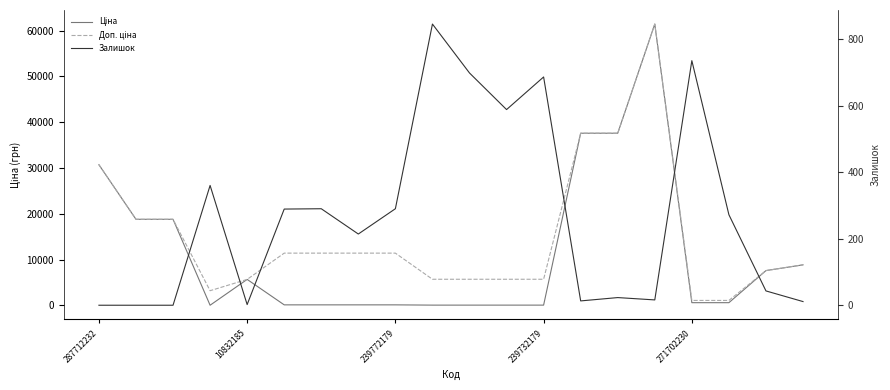

Reading right to left, extract all data points from this chart.

Ціна: 8856.7	7596.5	589.9	589.9	61434.3	37593.6	37593.6	57.0	57.0	57.0	57.0	114.1	114.1	114.1	114.1	5673.8	32.0	18796.8	18796.8	30717.1
Доп. ціна: 8856.7	7596.5	1081.7	1081.7	61434.3	37593.6	37593.6	5705.0	5705.0	5705.0	5705.0	11410.0	11410.0	11410.0	11410.0	5673.8	3205.0	18796.8	18796.8	30717.1
Залишок: 11.0	43.0	272.0	735.0	16.0	23.0	13.0	686.0	588.0	698.0	845.0	290.0	214.0	290.0	289.0	2.0	360.0	0.0	0.0	0.0